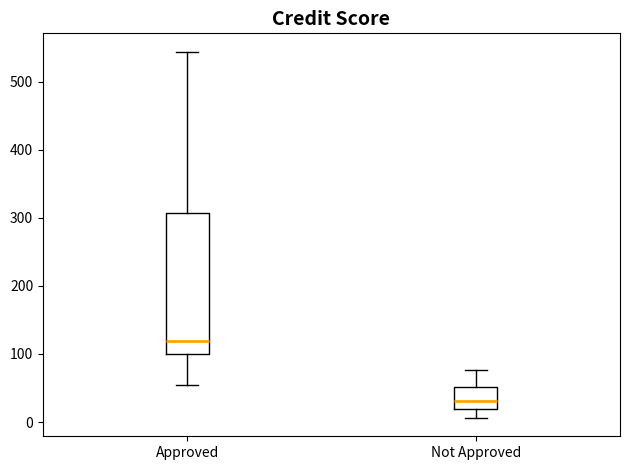

Comparing the boxes themselves (not the whiskers), which one is the tallest?

Approved